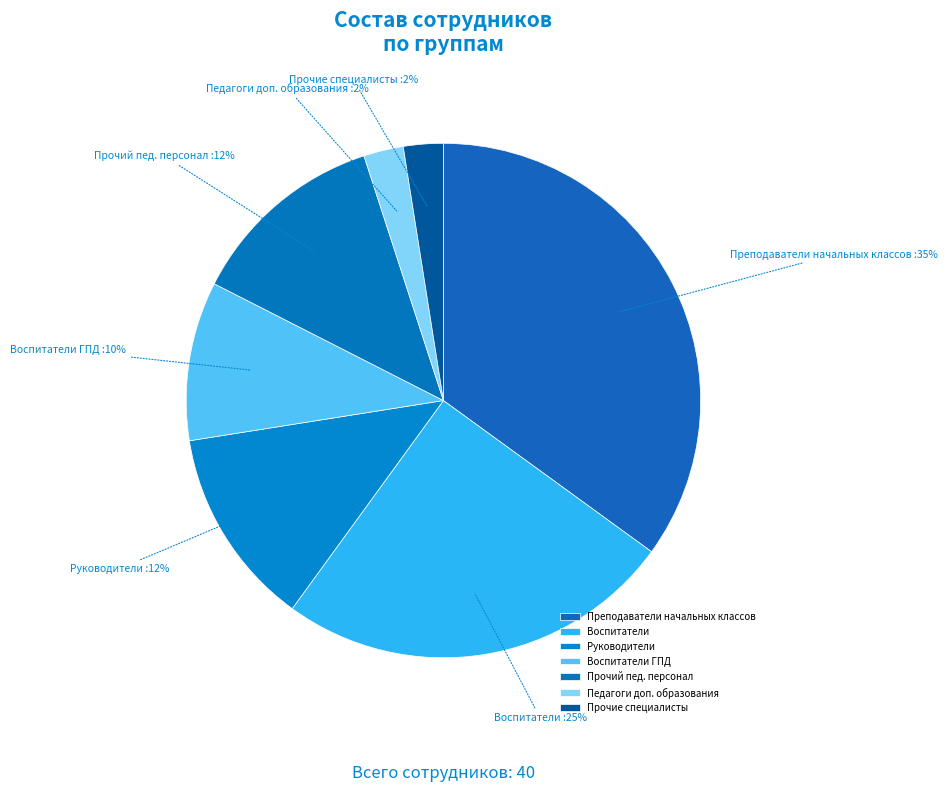

What is the largest slice in the pie chart?

Преподаватели начальных классов